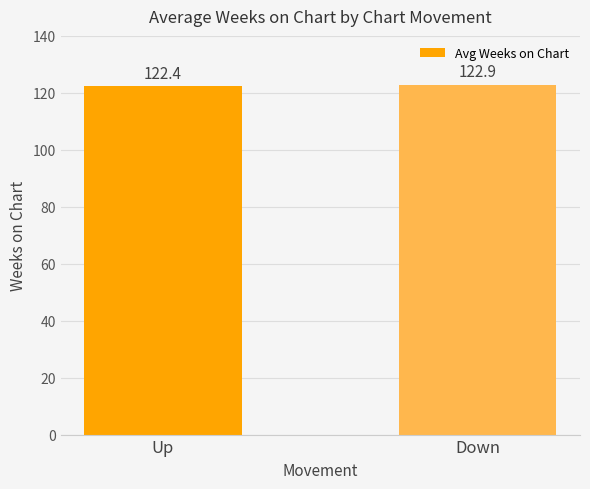

True or false: the data shows 217.6 at Down.

False